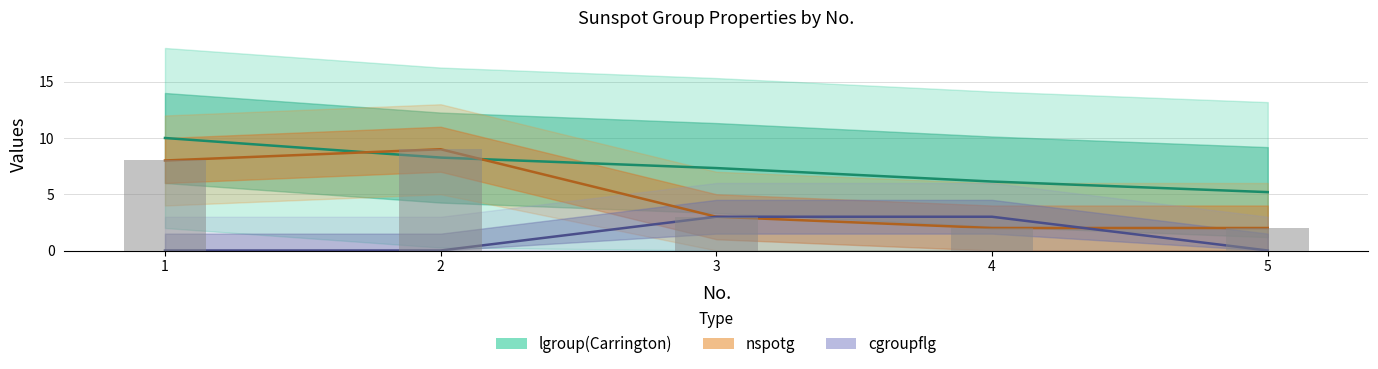

What is the spread (max minus min) of values at 2?

9.0